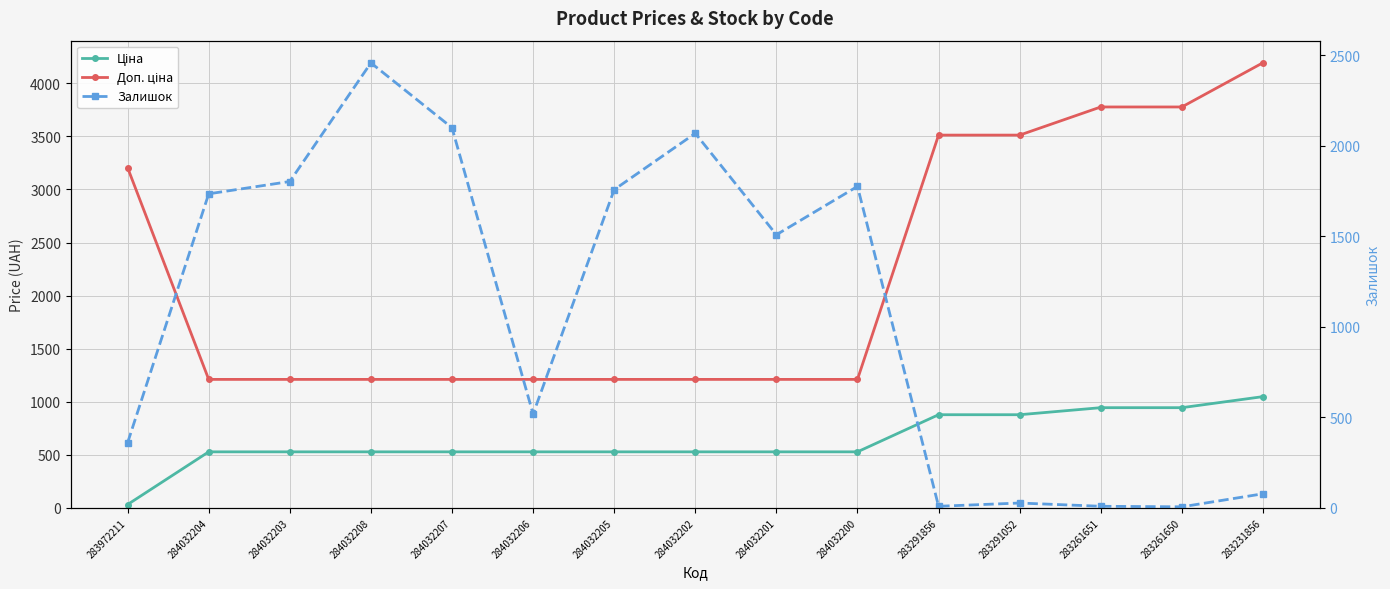

Rank the categories by Ціна value from highest to lowest.

283231856, 283261651, 283261650, 283291856, 283291052, 284032204, 284032203, 284032208, 284032207, 284032206, 284032205, 284032202, 284032201, 284032200, 283972211